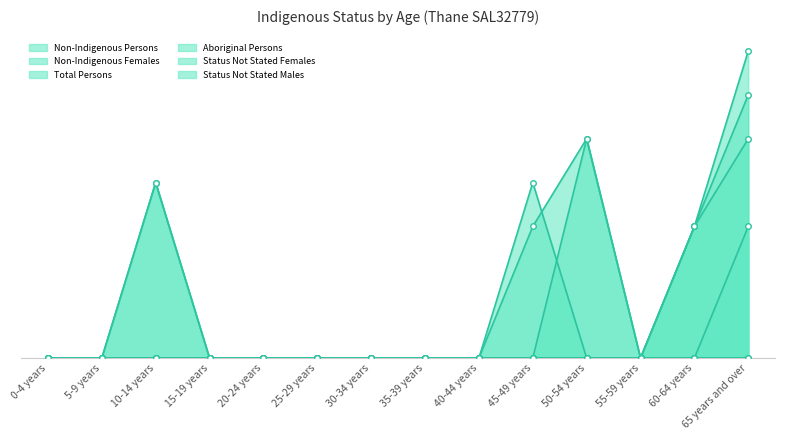

True or false: Status Not Stated Females and Non-Indigenous Females cross at least once.

False